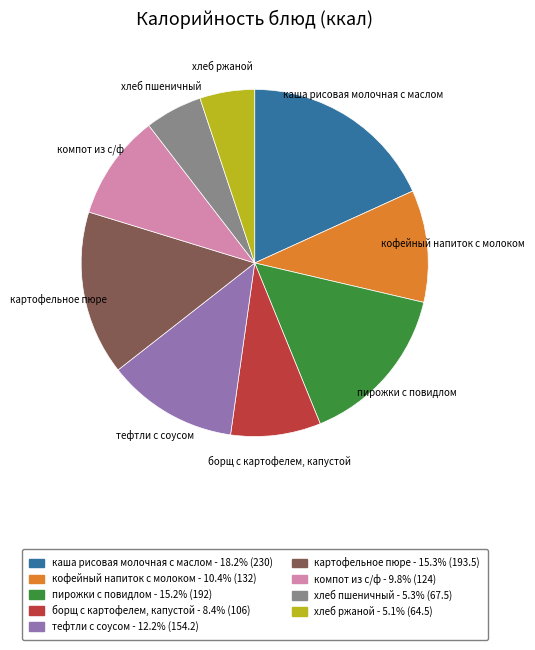

Count the number of slices in the pie.

9